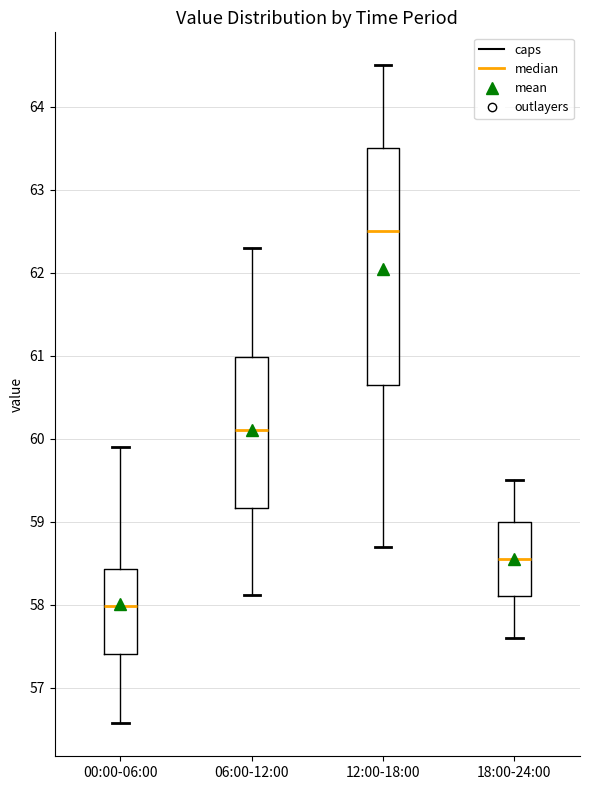

Comparing the boxes themselves (not the whiskers), which one is the tallest?

12:00-18:00